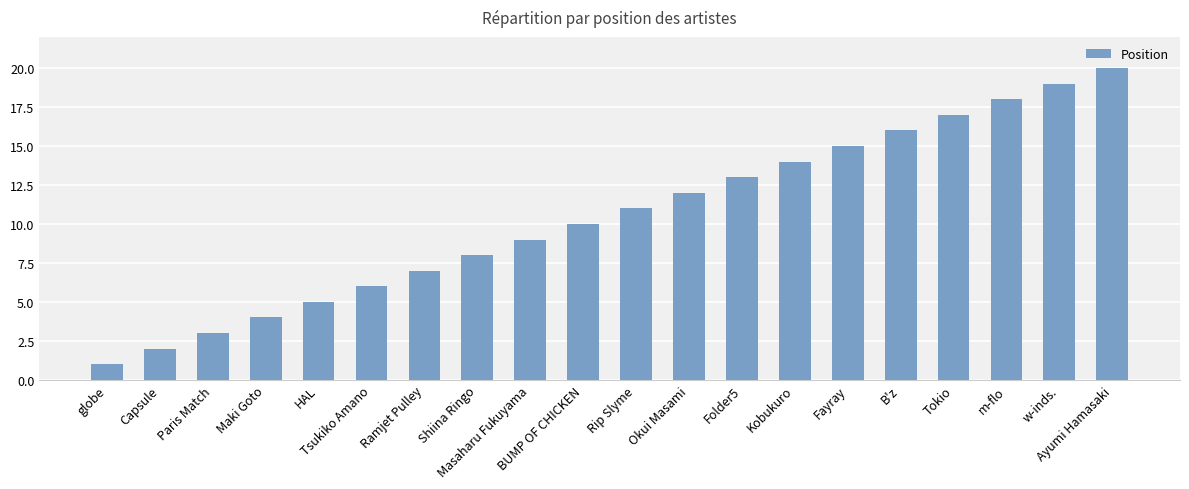

What is the change in value from Okui Masami to Kobukuro?

+2